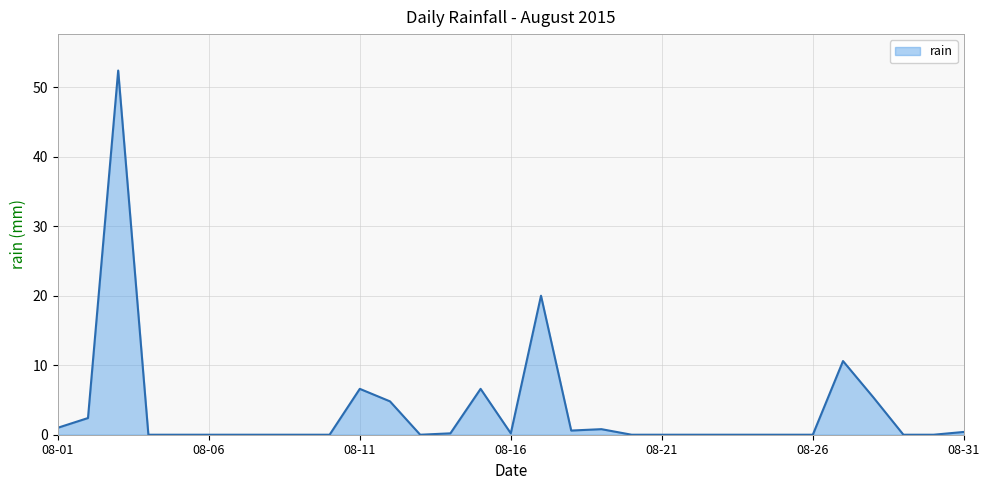

How many lines are shown in the chart?

1